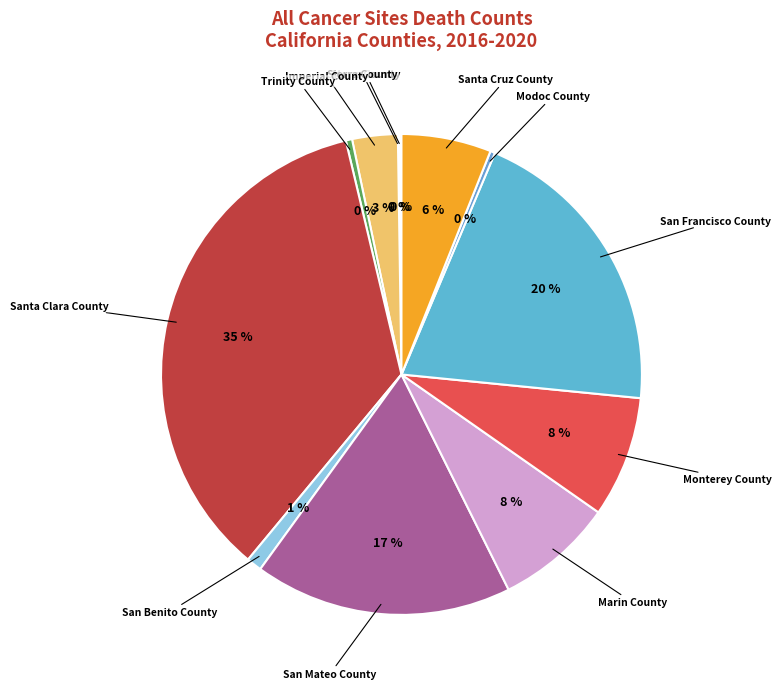

Which category has the biggest portion of the pie?

Santa Clara County